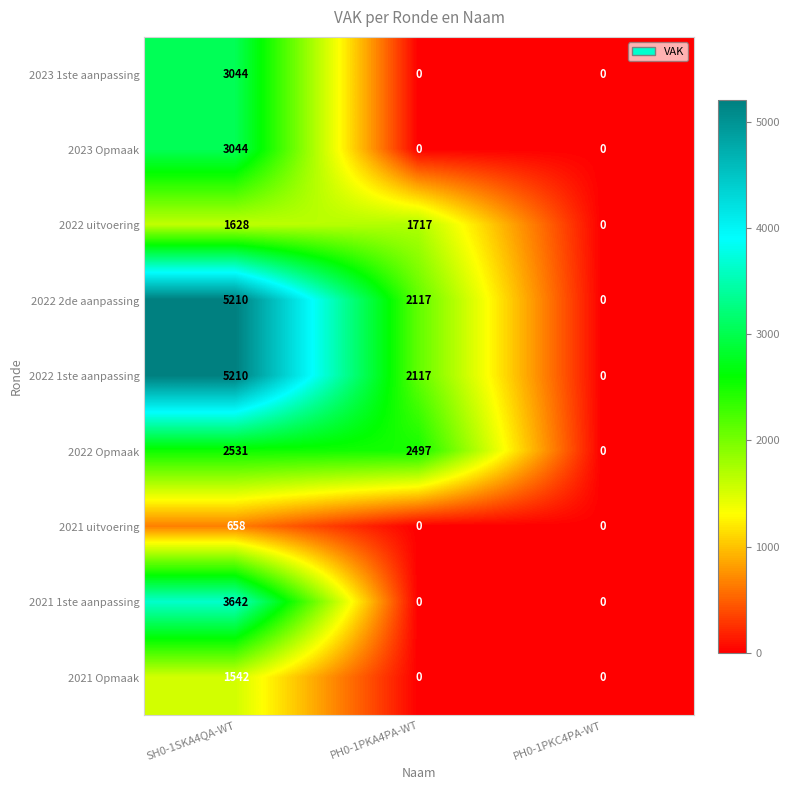

What is the maximum value shown in the chart?

5210